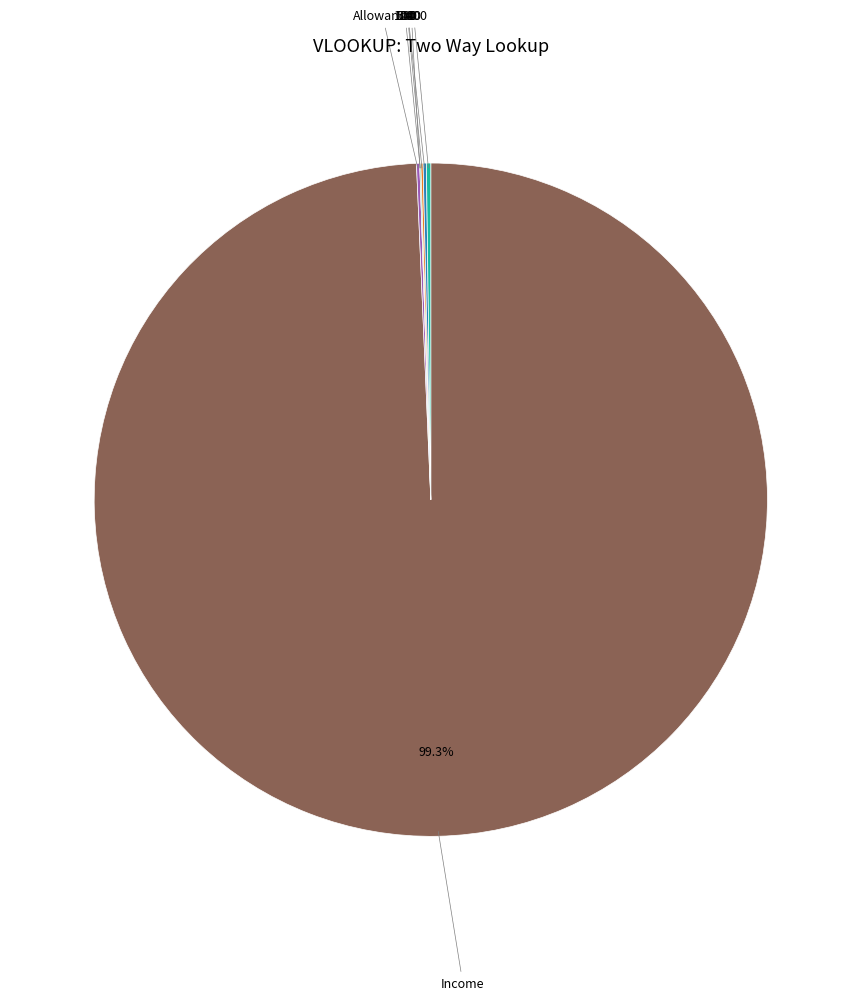

Is there a majority slice in this chart?

Yes